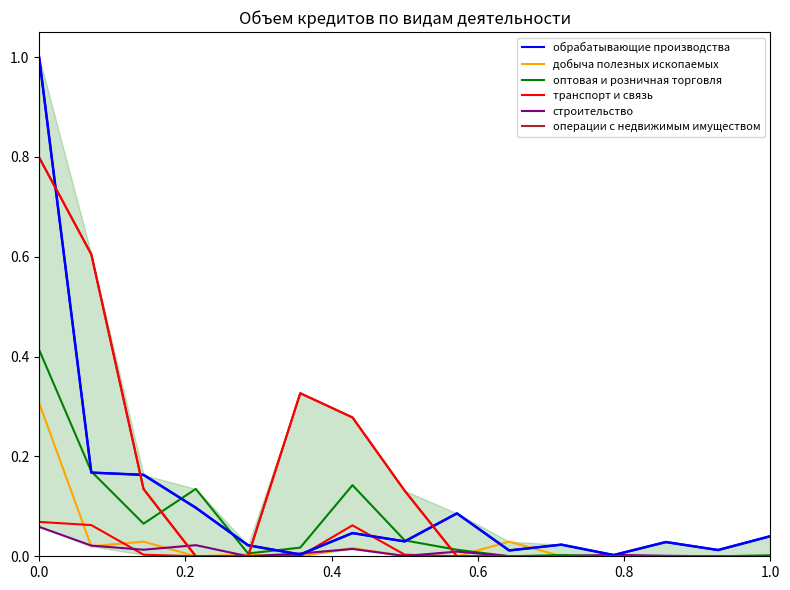

Reading right to left, list all the values displayed in this chart.

обрабатывающие производства: 0.0	0.0	0.0	0.0	0.0	0.0	0.1	0.0	0.0	0.0	0.0	0.1	0.2	0.2	1.0
добыча полезных ископаемых: 0.0	0.0	0.0	0.0	0.0	0.0	0.0	0.0	0.0	0.0	0.0	0.0	0.0	0.0	0.3
оптовая и розничная торговля: 0.0	0.0	0.0	0.0	0.0	0.0	0.0	0.0	0.1	0.0	0.0	0.1	0.1	0.2	0.4
транспорт и связь: 0.0	0.0	0.0	0.0	0.0	0.0	0.0	0.0	0.1	0.0	0.0	0.0	0.0	0.1	0.1
строительство: 0.0	0.0	0.0	0.0	0.0	0.0	0.0	0.0	0.0	0.0	0.0	0.0	0.0	0.0	0.1
операции с недвижимым имуществом: 0.0	0.0	0.0	0.0	0.0	0.0	0.0	0.1	0.3	0.3	0.0	0.0	0.1	0.6	0.8